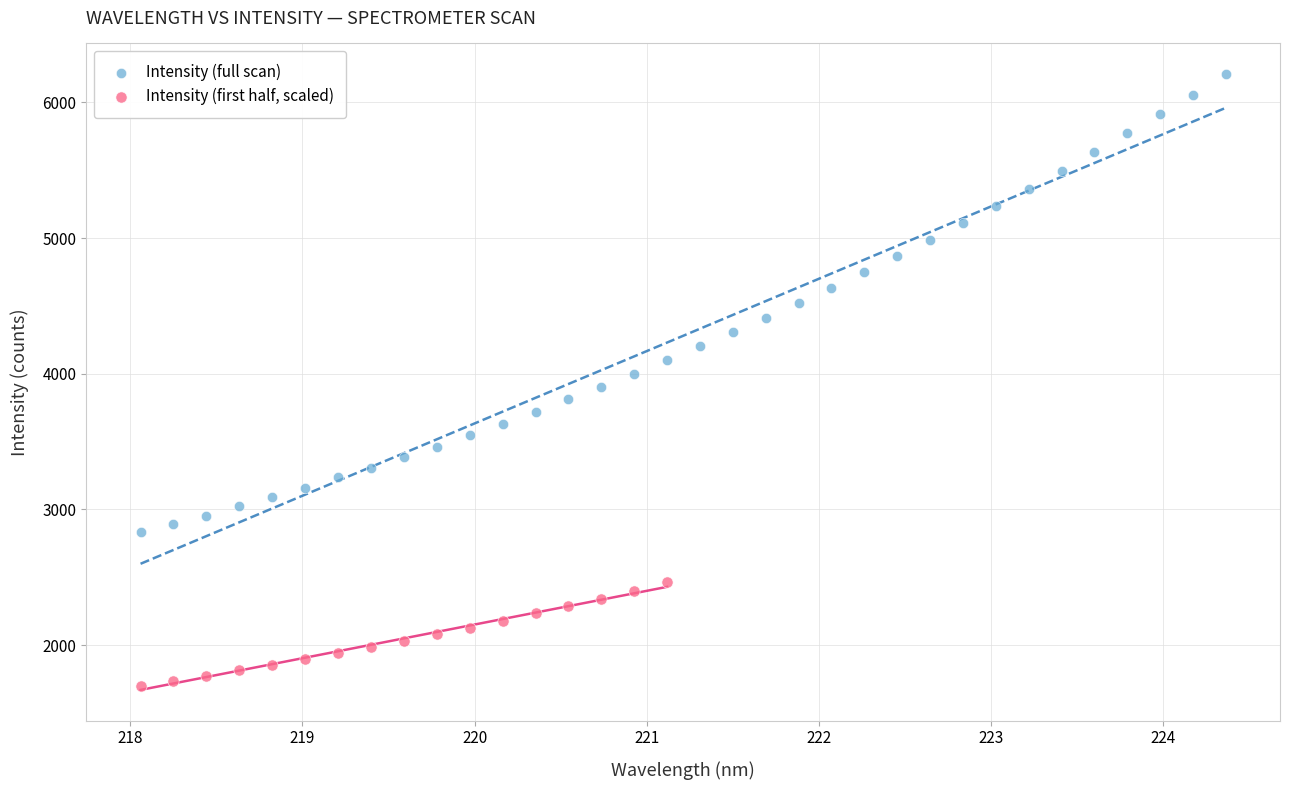

Which series reaches the minimum Y coordinate?

Intensity (first half, scaled)